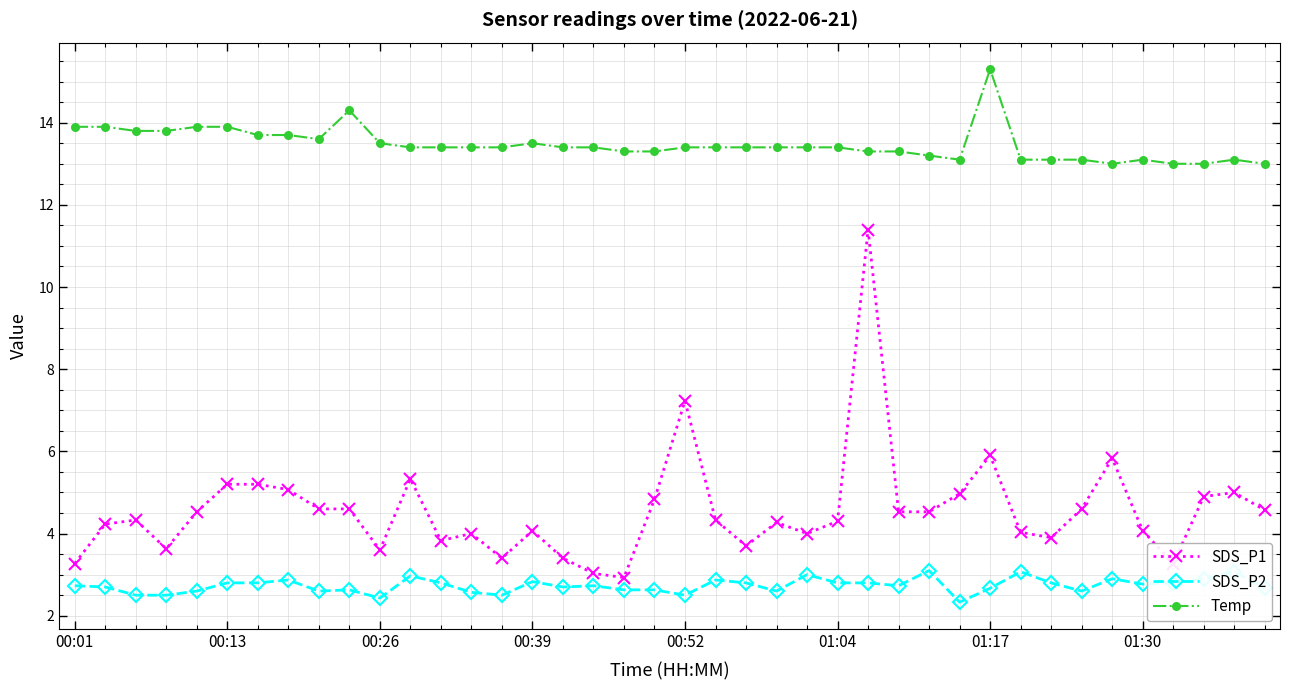

What is the minimum value shown in the chart?

2.3